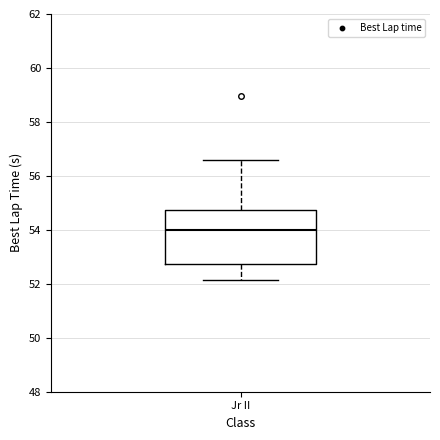

Read this box plot against the y-axis: the position of the median line, the range covered by the box, and the ends of both whiskers. The values are not printed on the chart, so give them approximately, as read against the axis.

median 54.0, box 52.8 to 54.8, whiskers 52.2 to 56.6